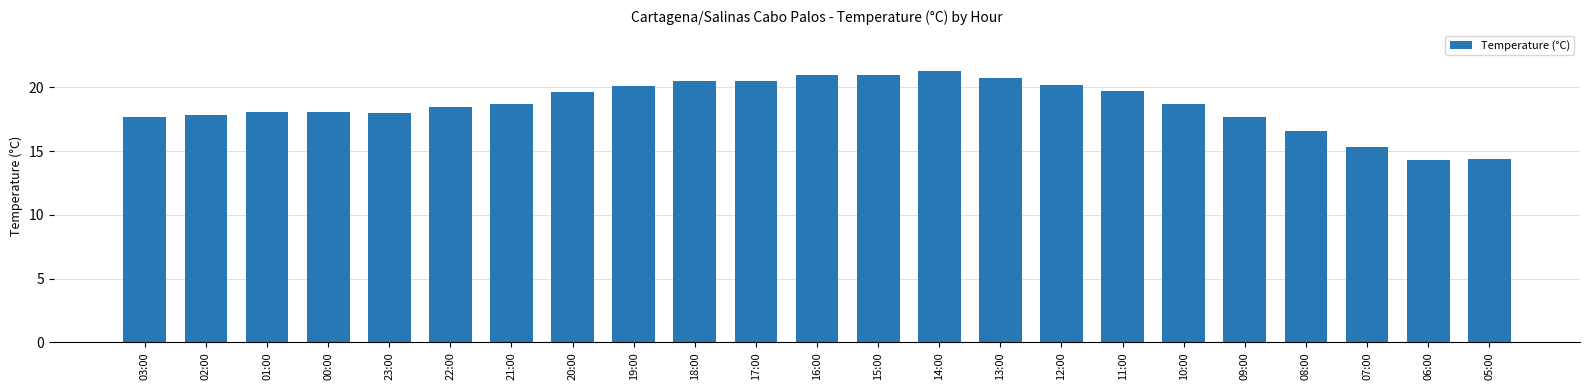

Is it true that the value at 09:00 is 24.3?

False